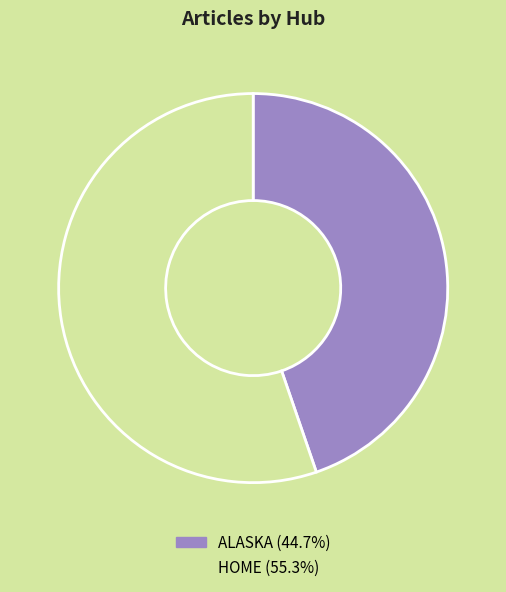

Does any single category account for the majority?

Yes